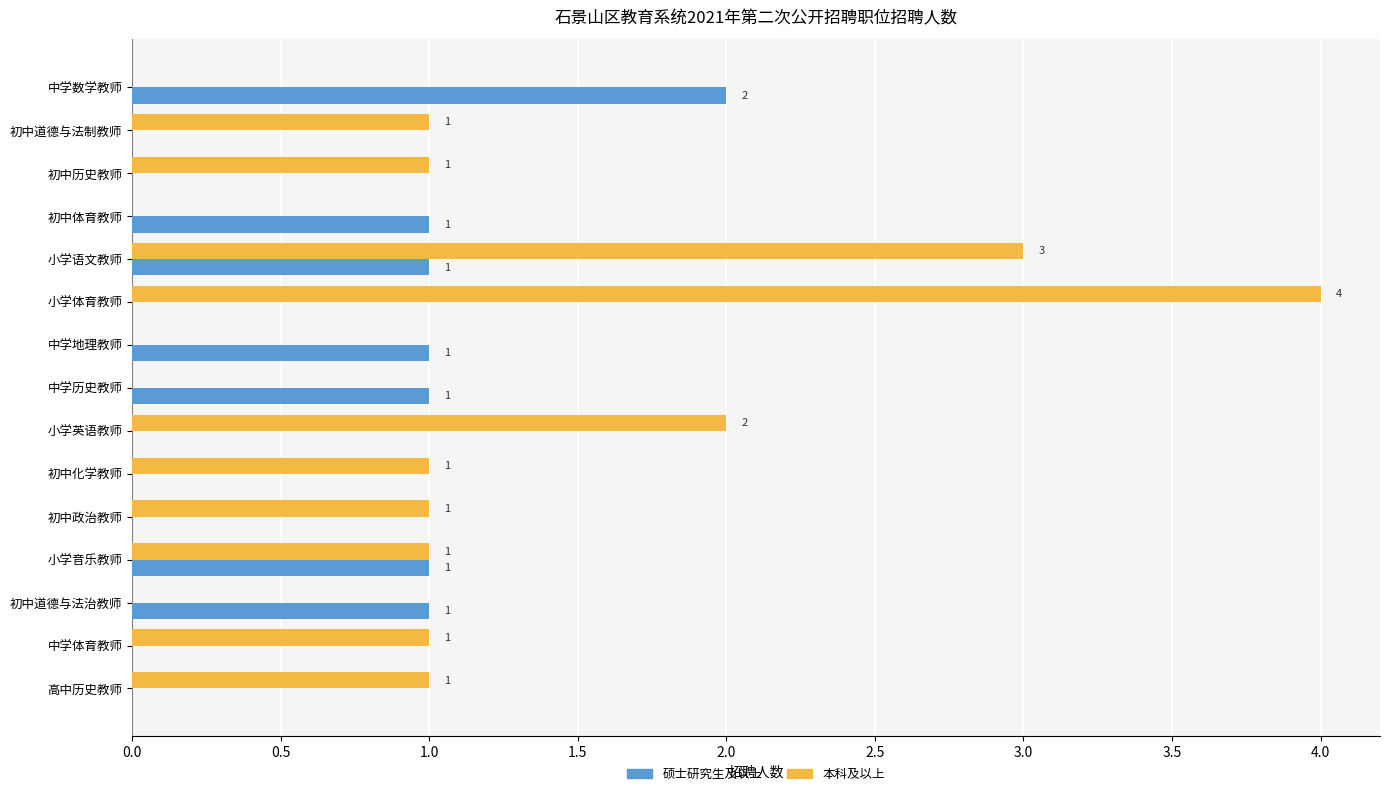

What is the maximum value for 本科及以上?

4